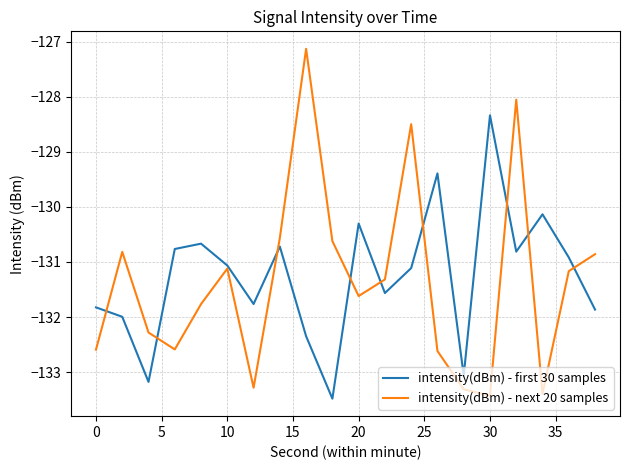

List the series in order of their peak value, lowest first.

intensity(dBm) - first 30 samples, intensity(dBm) - next 20 samples